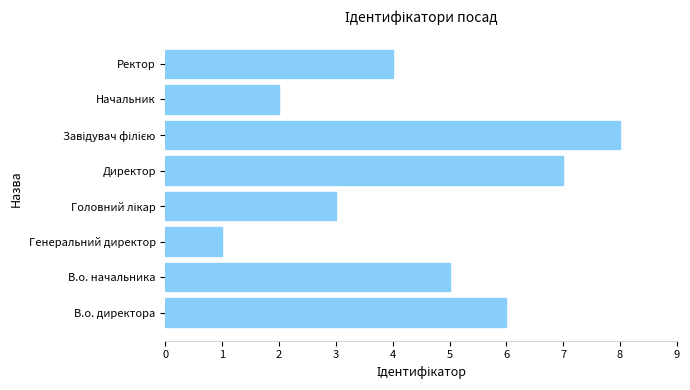

Is it true that the value at В.о. директора is 6?

True